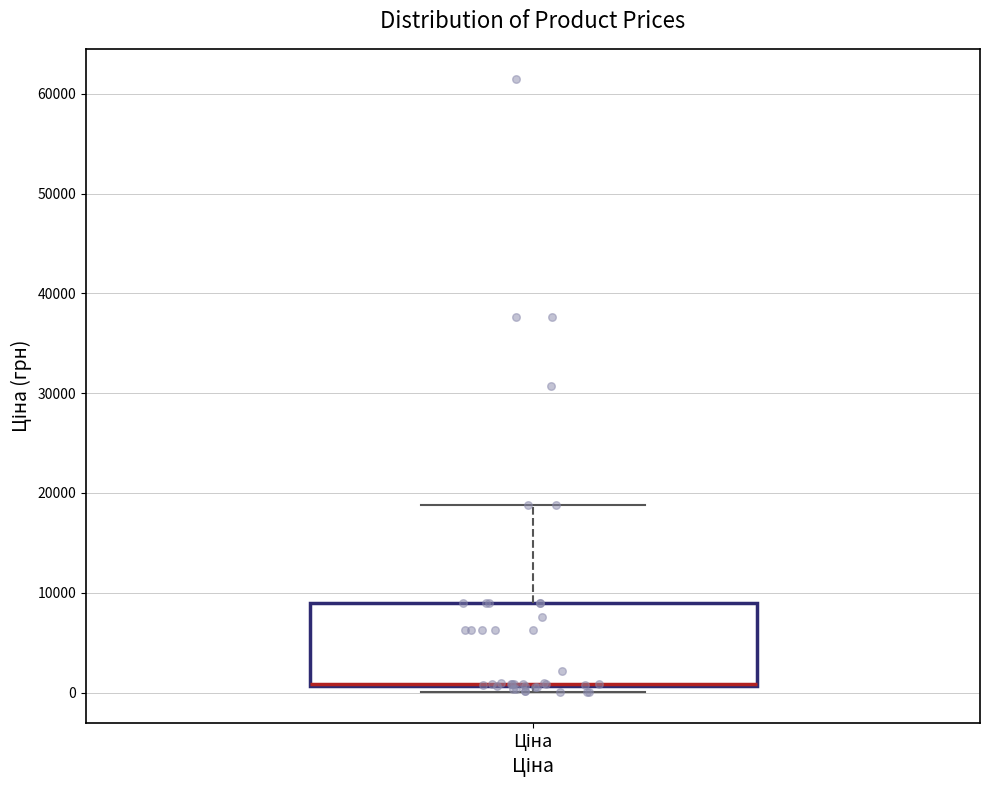

Read this box plot against the y-axis: the position of the median line, the range covered by the box, and the ends of both whiskers. The values are not printed on the chart, so give them approximately, as read against the axis.

median 1000 (drawn on the box's lower edge), box 1000 to 9000, whiskers 0 to 19000